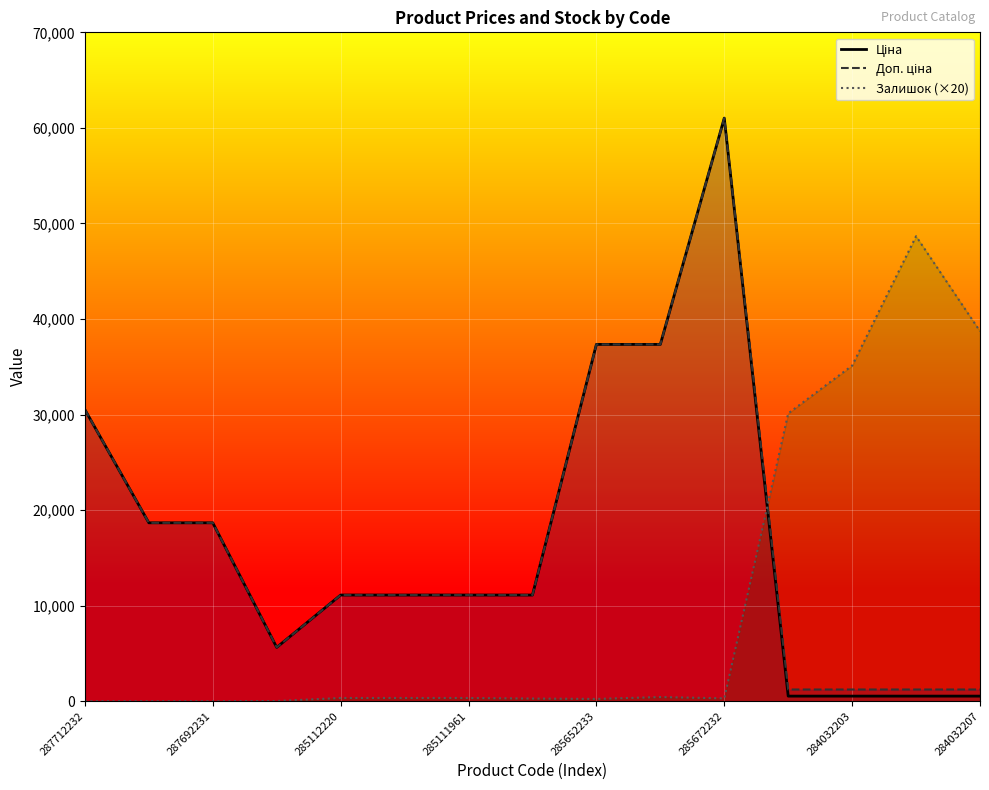

What is the difference between the maximum and second lowest values in the Доп. ціна series?

59797.5